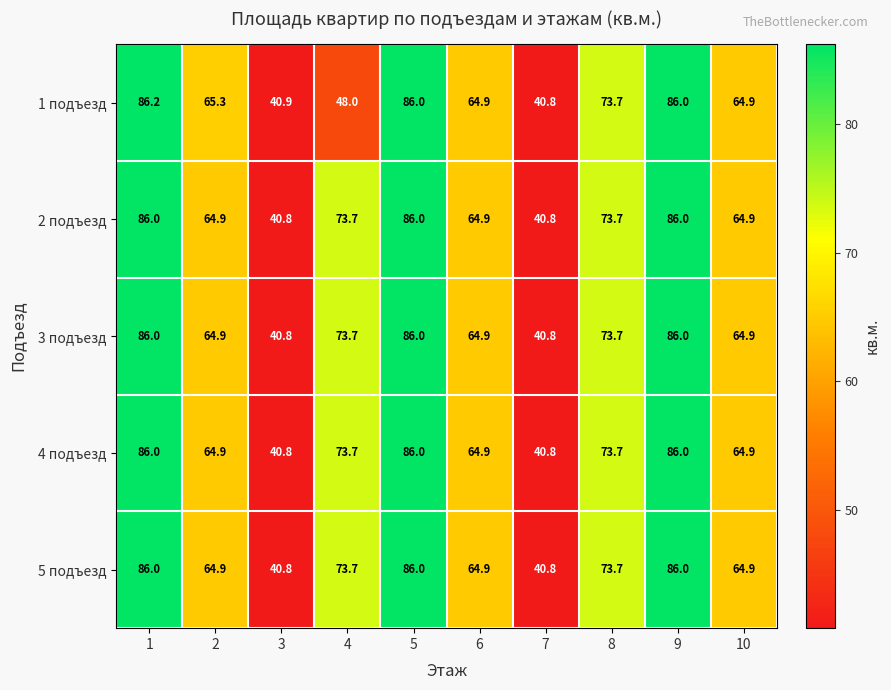

Read the 1 подъезд value at 1.

86.2